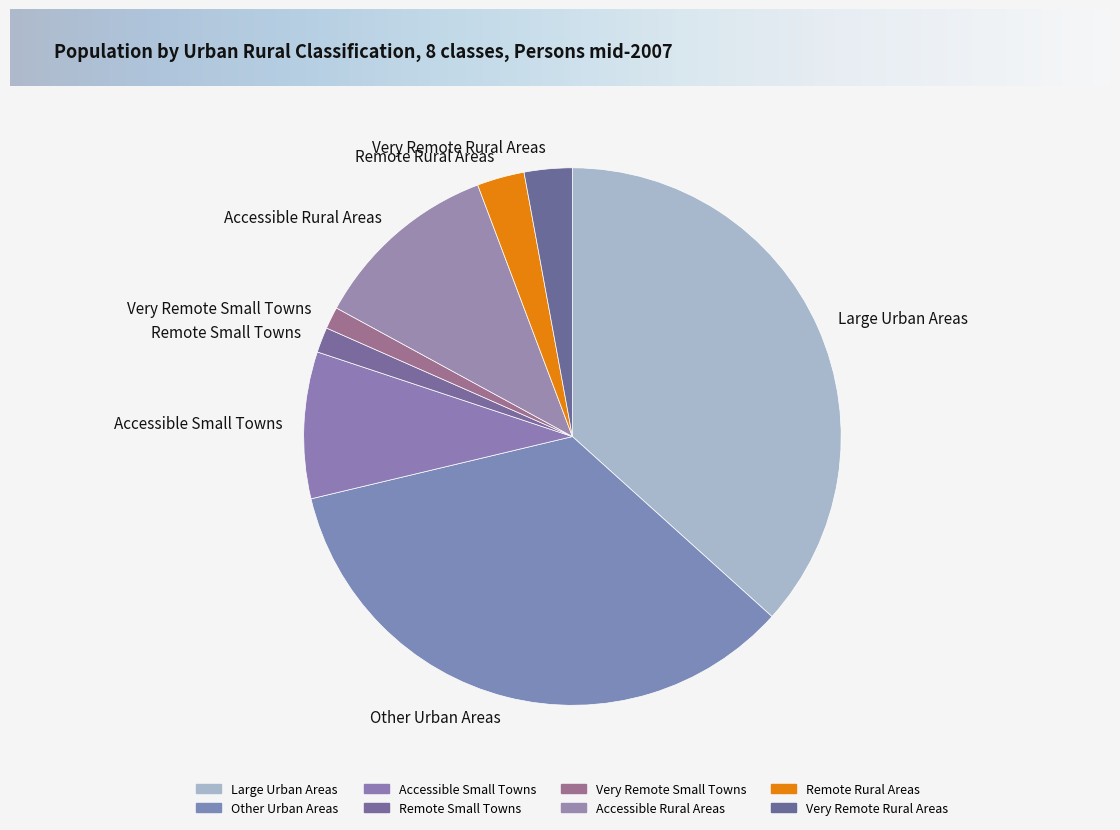

Combined, do Remote Rural Areas and Accessible Small Towns account for over 50%?

No